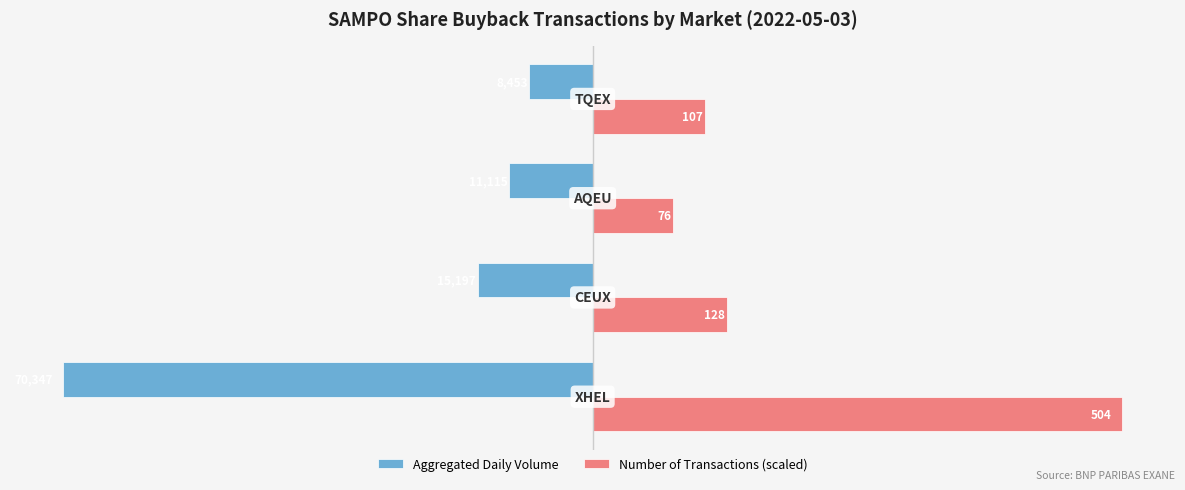

What are all the series names shown in the legend?

Aggregated Daily Volume, Number of Transactions (scaled)